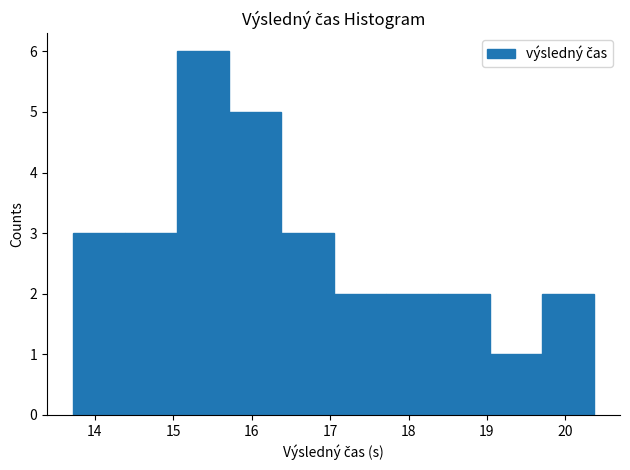

Reading left to right, transcribe this chart: for each bar, give the range it covers on the x-axis and its height. Neither the bar edges nor the heights are printed on the chart, so give them approximately, as read against the axes.

13.7 to 14.4: 3
14.4 to 15.1: 3
15.1 to 15.7: 6
15.7 to 16.4: 5
16.4 to 17.0: 3
17.0 to 17.7: 2
17.7 to 18.4: 2
18.4 to 19.0: 2
19.0 to 19.7: 1
19.7 to 20.4: 2